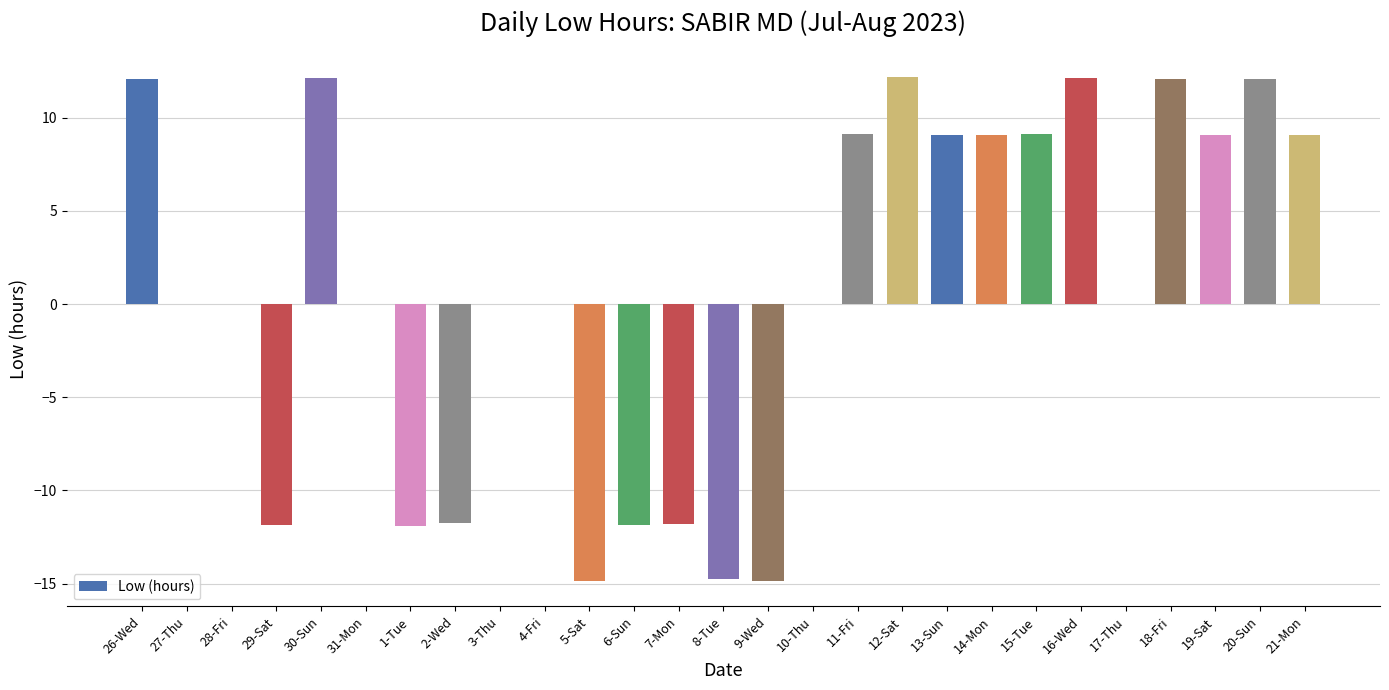

Which has a higher value, 30-Sun or 19-Sat?

30-Sun